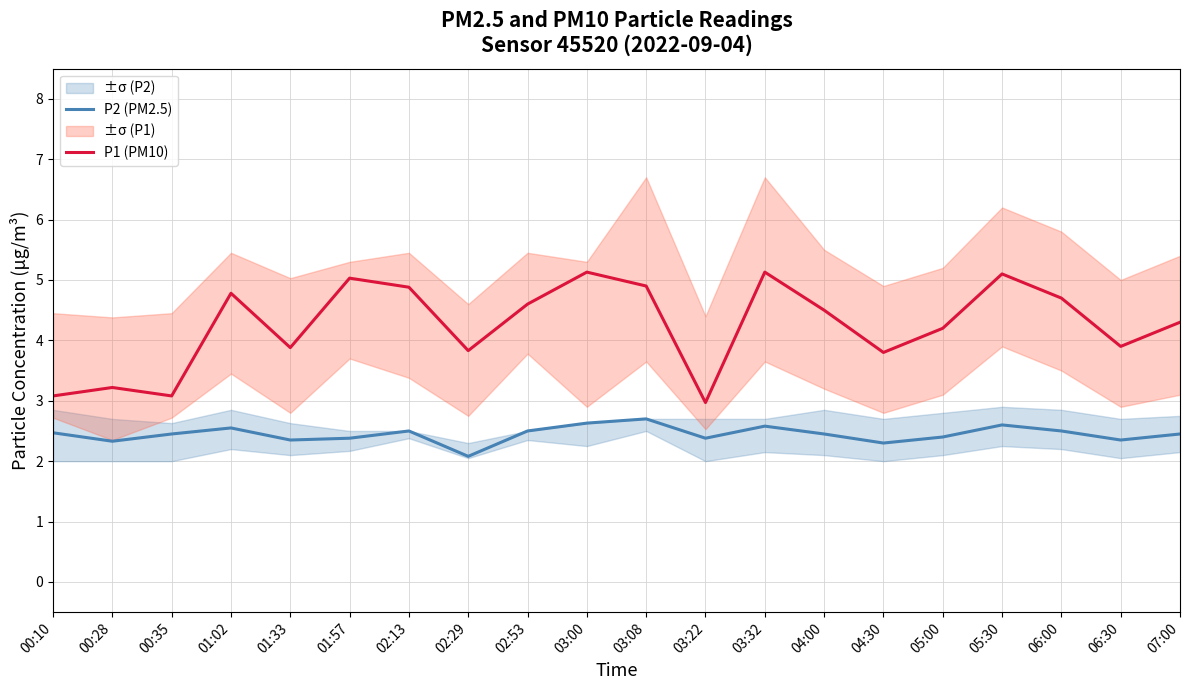

True or false: P1 (PM10) and P2 (PM2.5) intersect in this chart.

False